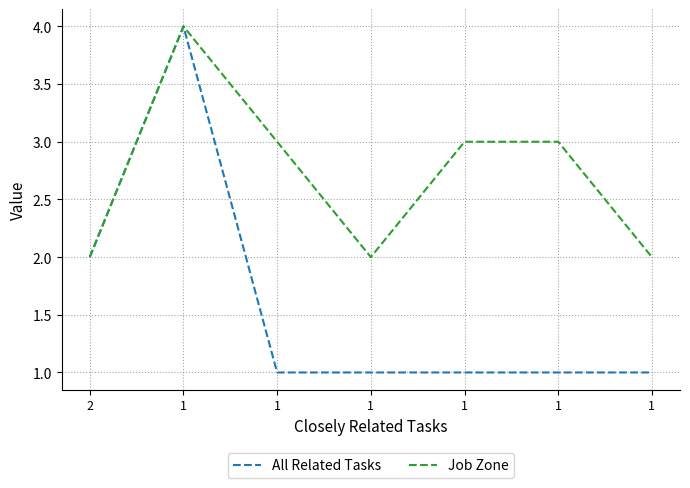

True or false: Job Zone has a value of 3 at 1.

True